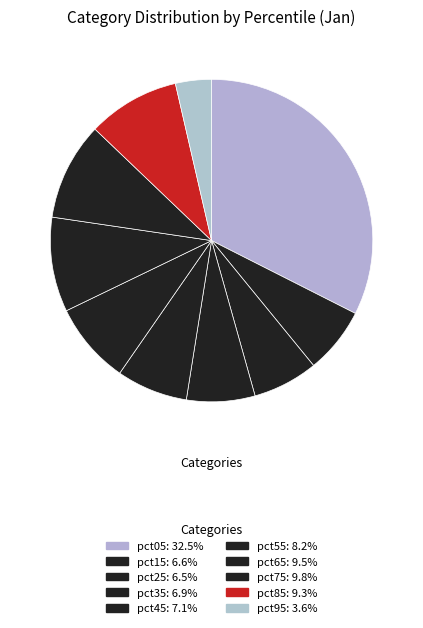

How many segments does this pie chart have?

10